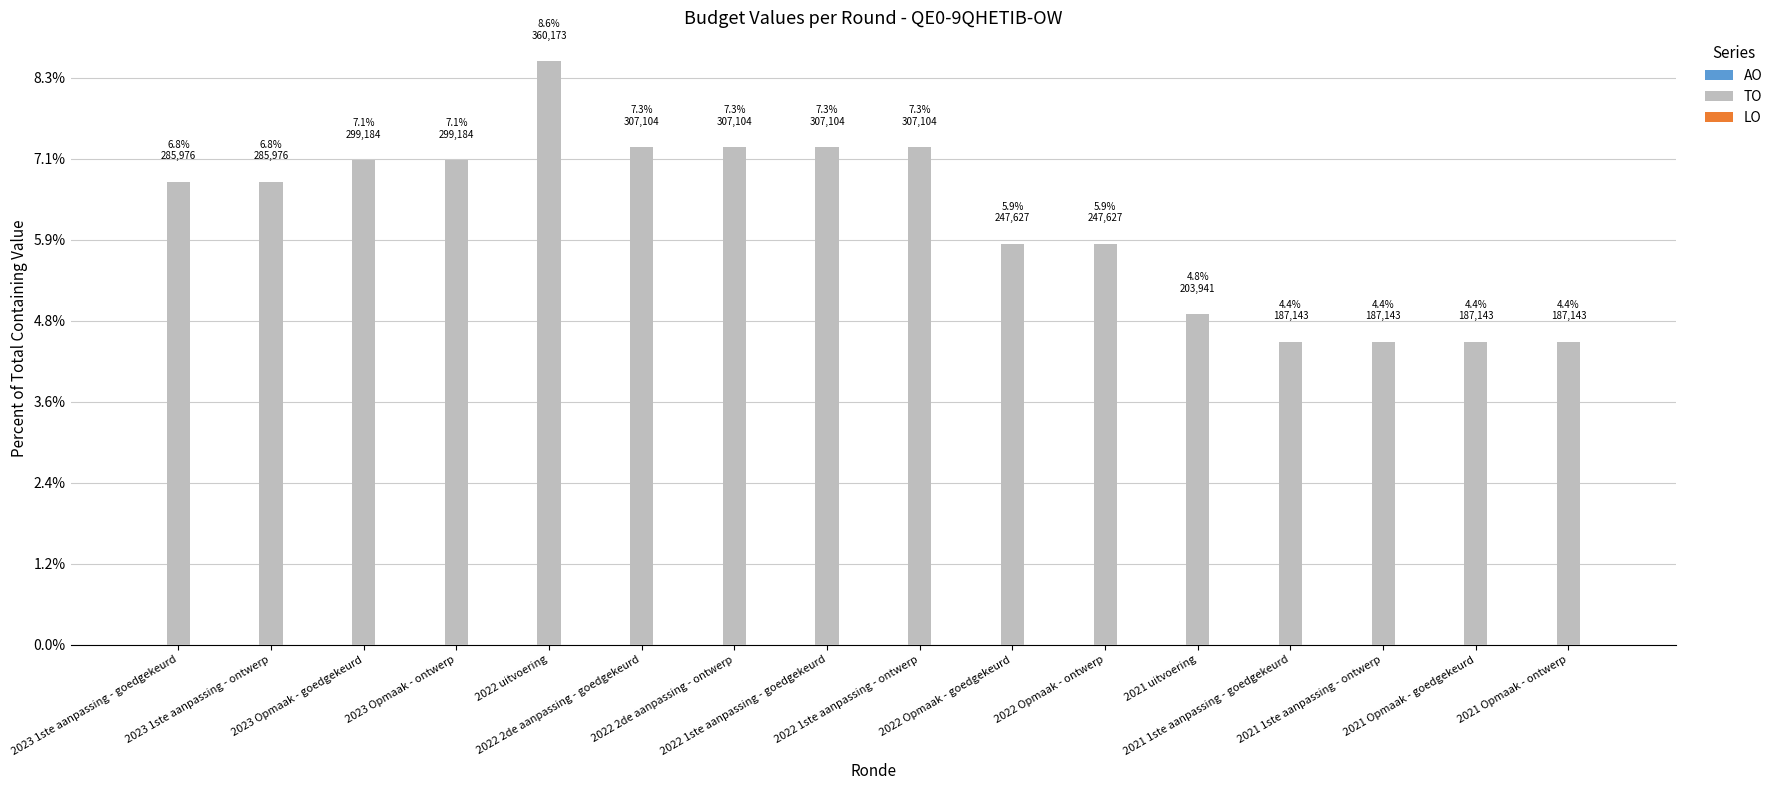

Reading left to right, what are all the values shown in this chart?

AO: 2023 1ste aanpassing - goedgekeurd=0	2023 1ste aanpassing - ontwerp=0	2023 Opmaak - goedgekeurd=0	2023 Opmaak - ontwerp=0	2022 uitvoering=0	2022 2de aanpassing - goedgekeurd=0	2022 2de aanpassing - ontwerp=0	2022 1ste aanpassing - goedgekeurd=0	2022 1ste aanpassing - ontwerp=0	2022 Opmaak - goedgekeurd=0	2022 Opmaak - ontwerp=0	2021 uitvoering=0	2021 1ste aanpassing - goedgekeurd=0	2021 1ste aanpassing - ontwerp=0	2021 Opmaak - goedgekeurd=0	2021 Opmaak - ontwerp=0
TO: 2023 1ste aanpassing - goedgekeurd=285976	2023 1ste aanpassing - ontwerp=285976	2023 Opmaak - goedgekeurd=299184	2023 Opmaak - ontwerp=299184	2022 uitvoering=360173	2022 2de aanpassing - goedgekeurd=307104	2022 2de aanpassing - ontwerp=307104	2022 1ste aanpassing - goedgekeurd=307104	2022 1ste aanpassing - ontwerp=307104	2022 Opmaak - goedgekeurd=247627	2022 Opmaak - ontwerp=247627	2021 uitvoering=203941	2021 1ste aanpassing - goedgekeurd=187143	2021 1ste aanpassing - ontwerp=187143	2021 Opmaak - goedgekeurd=187143	2021 Opmaak - ontwerp=187143
LO: 2023 1ste aanpassing - goedgekeurd=0	2023 1ste aanpassing - ontwerp=0	2023 Opmaak - goedgekeurd=0	2023 Opmaak - ontwerp=0	2022 uitvoering=0	2022 2de aanpassing - goedgekeurd=0	2022 2de aanpassing - ontwerp=0	2022 1ste aanpassing - goedgekeurd=0	2022 1ste aanpassing - ontwerp=0	2022 Opmaak - goedgekeurd=0	2022 Opmaak - ontwerp=0	2021 uitvoering=0	2021 1ste aanpassing - goedgekeurd=0	2021 1ste aanpassing - ontwerp=0	2021 Opmaak - goedgekeurd=0	2021 Opmaak - ontwerp=0